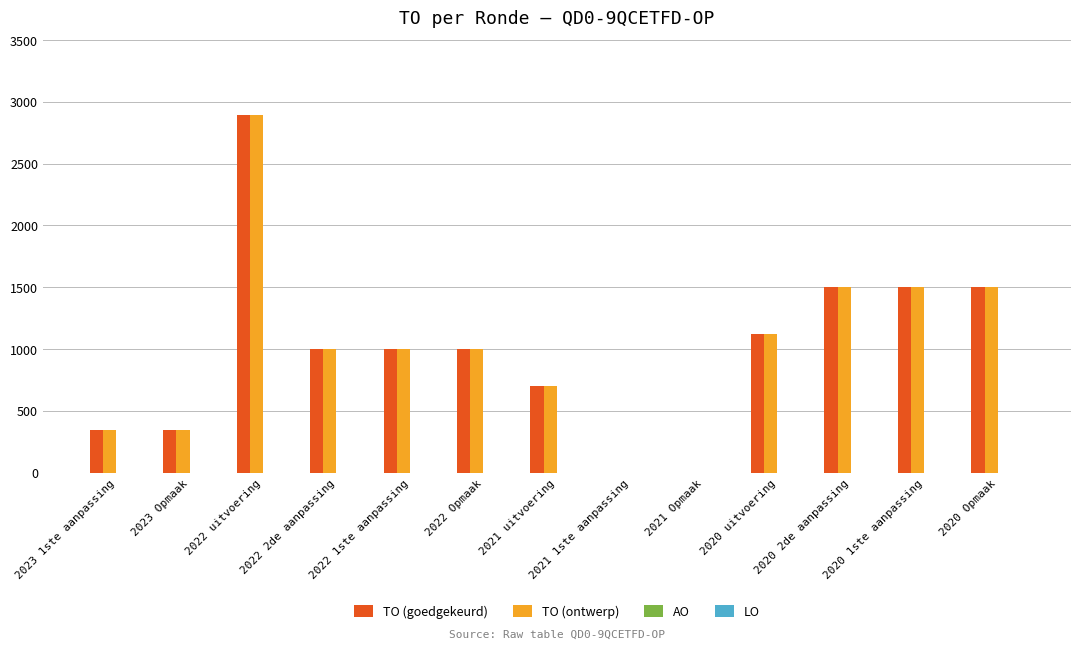

What is the highest value of the TO (goedgekeurd) series?

2896